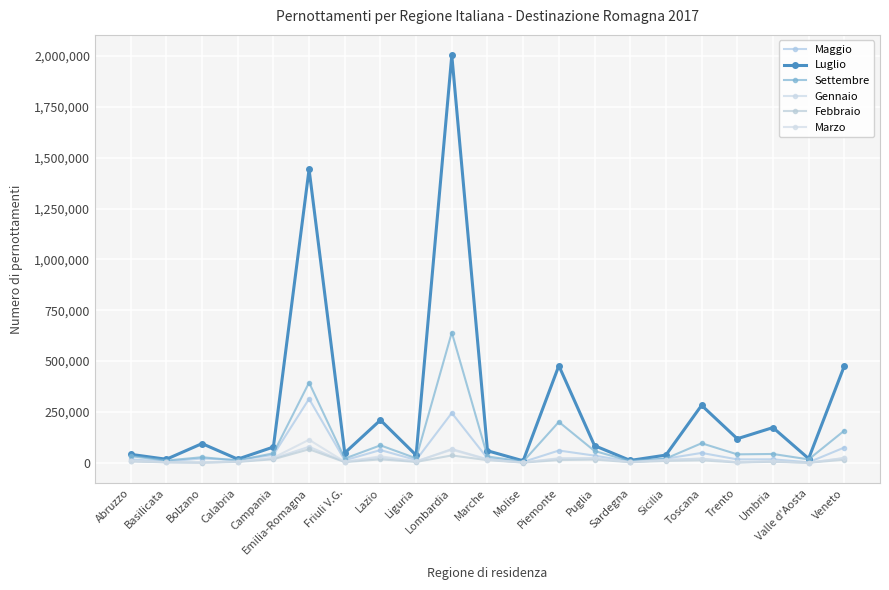

What position from the right is Bolzano?

19